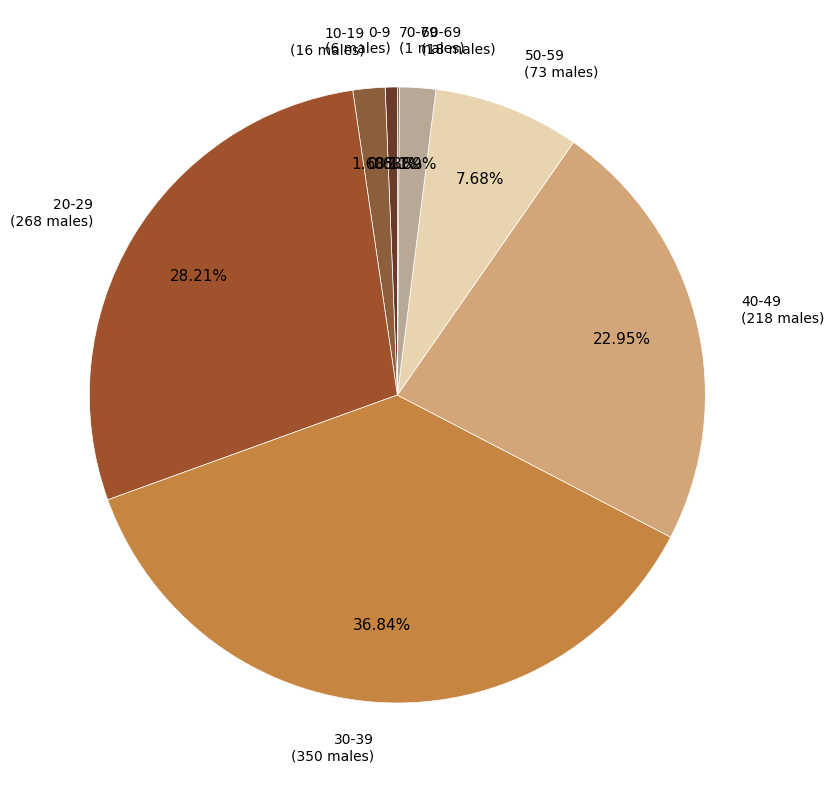

Which slice is the largest?

30-39